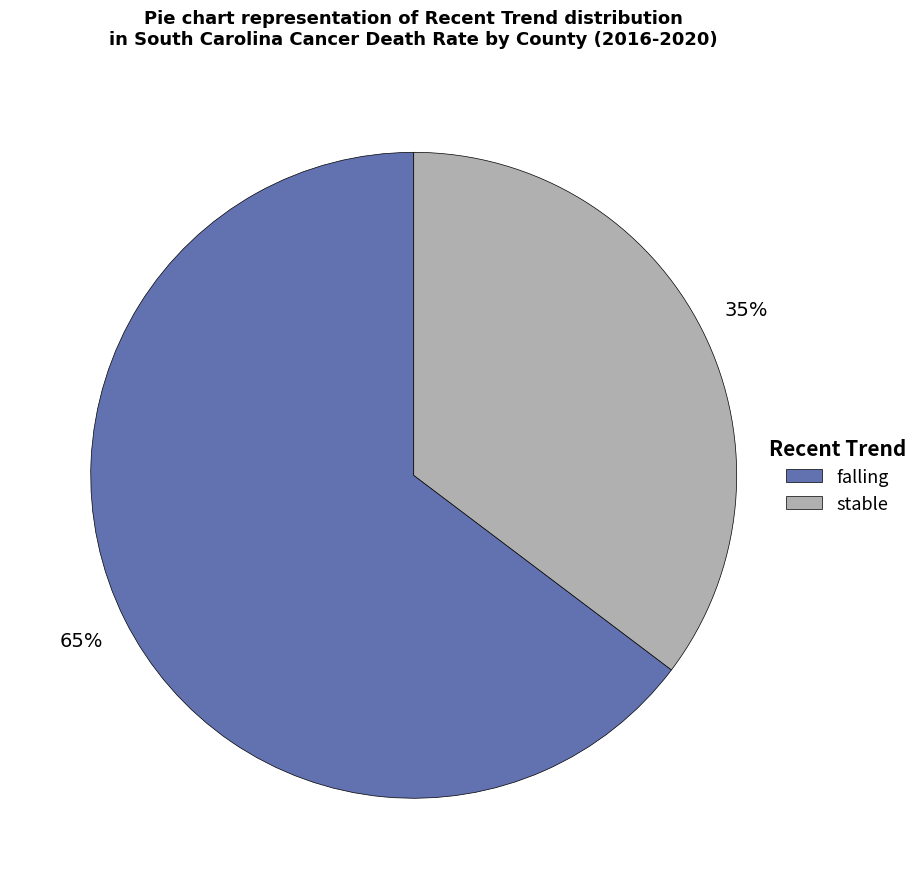

Between falling and stable, which is larger?

falling